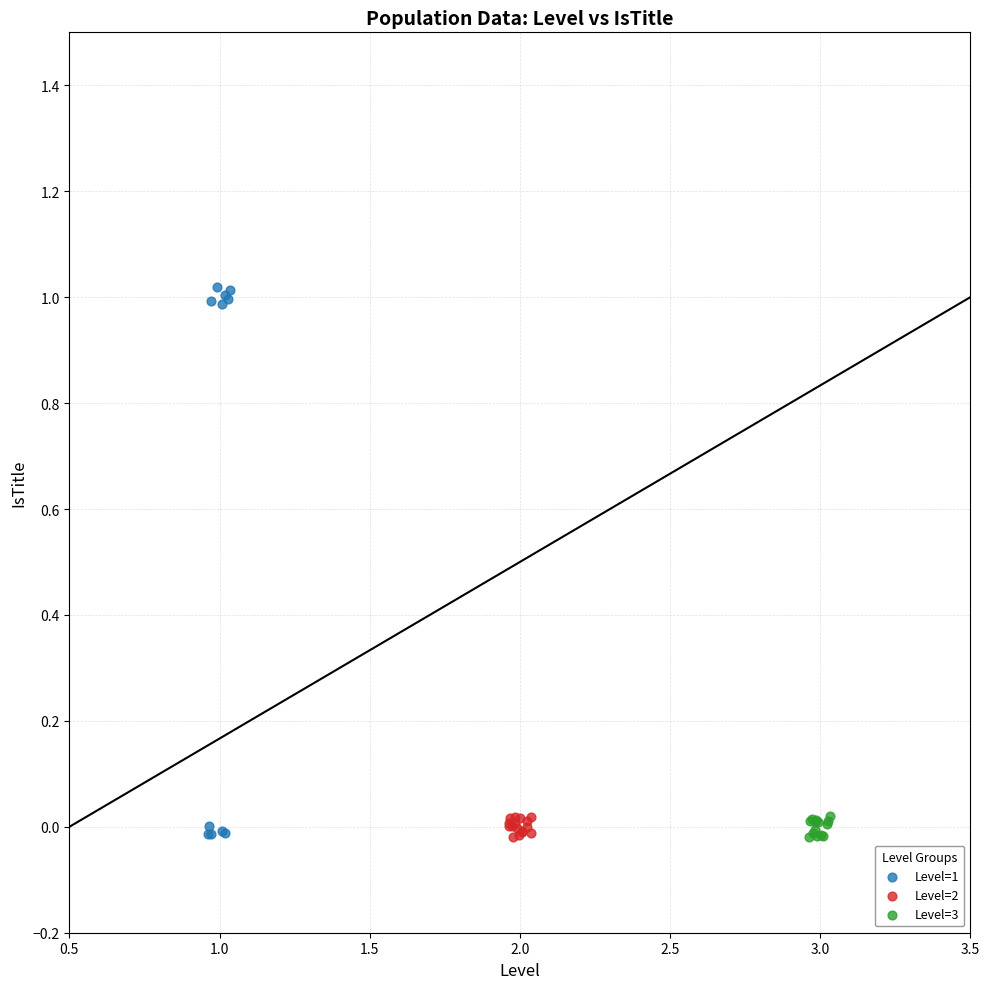

What are all the series names shown in the legend?

Level=1, Level=2, Level=3